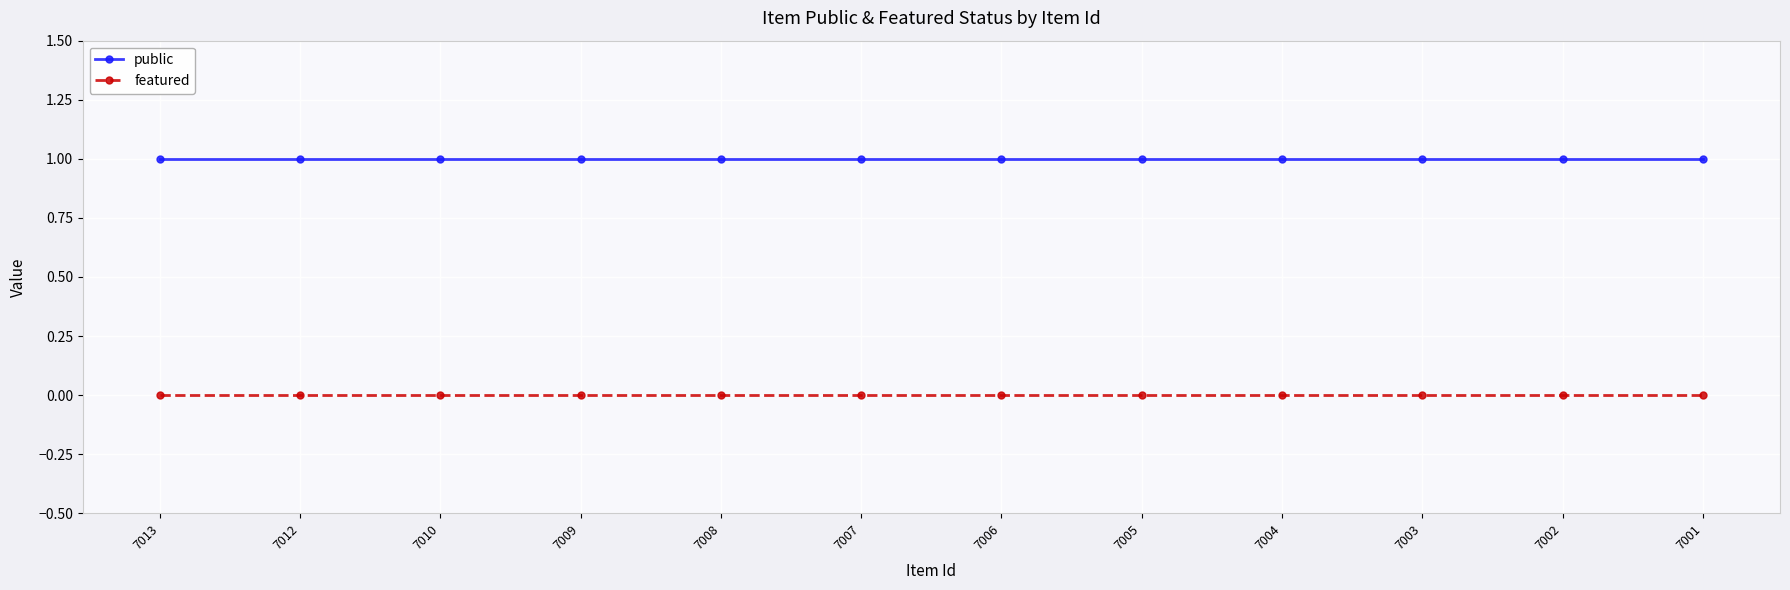

Is the value of featured at 7009 greater than the value of public at 7002?

No